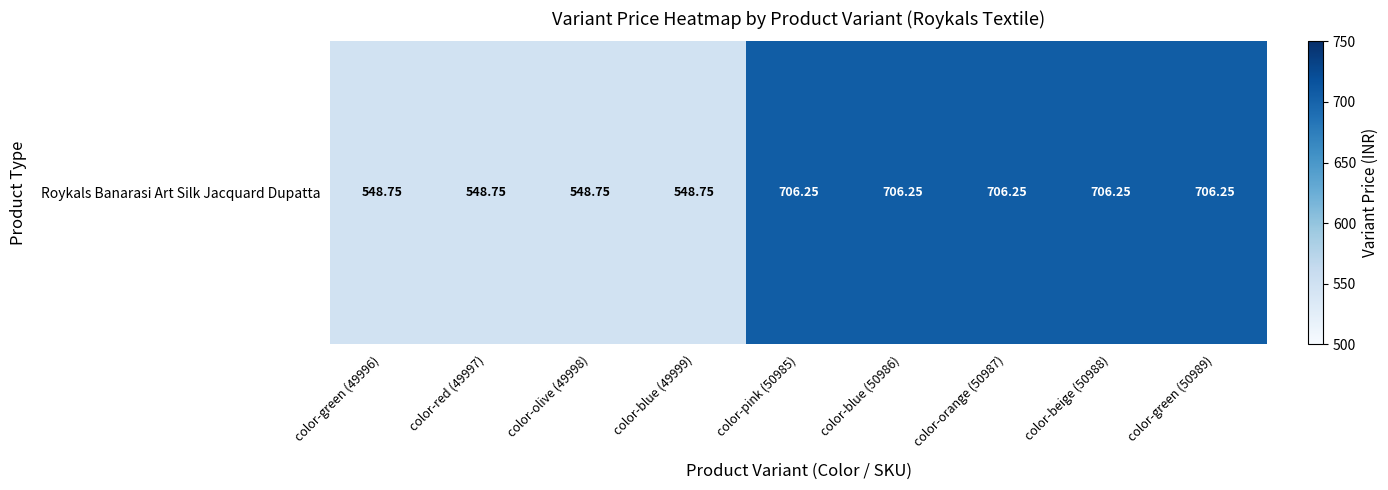

How many data points does each series have?

9